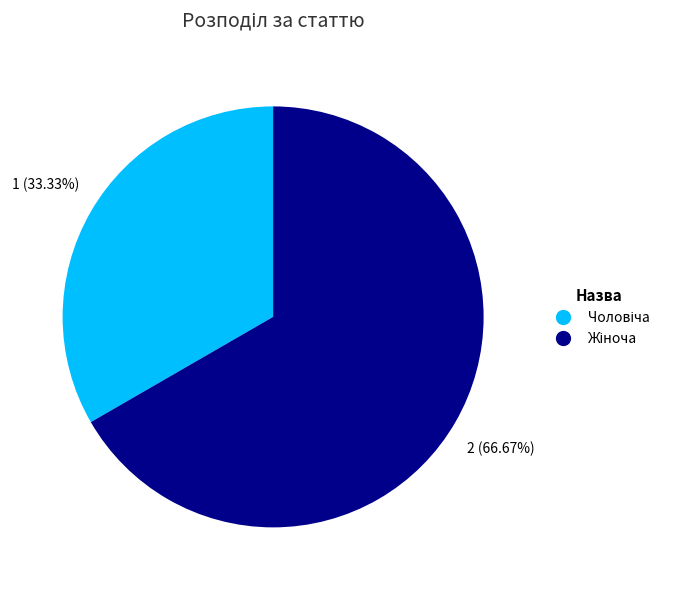

Does any single category account for the majority?

Yes